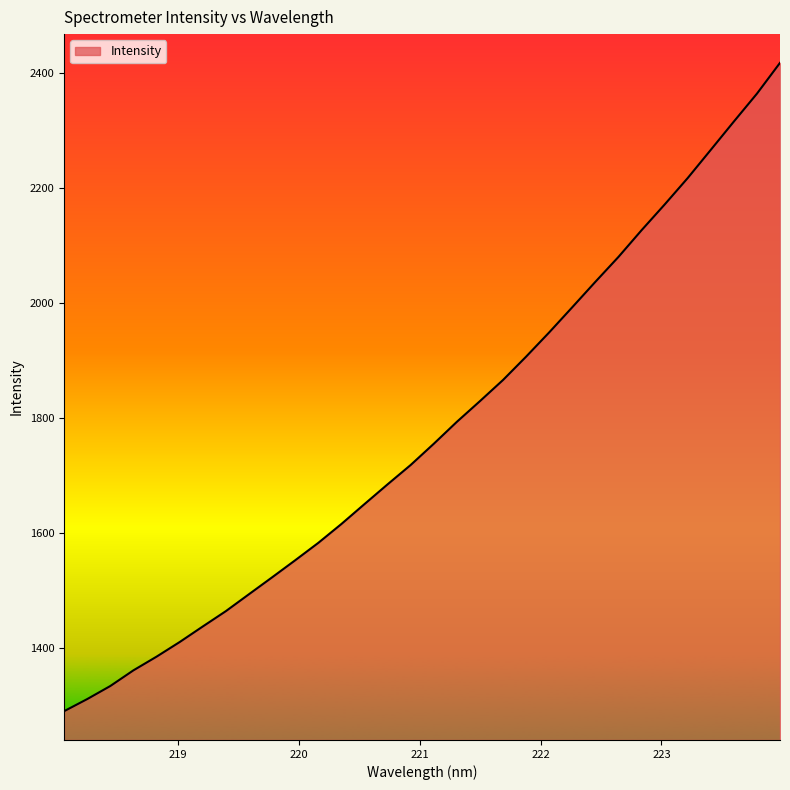

What is the minimum value shown in the chart?

1290.0